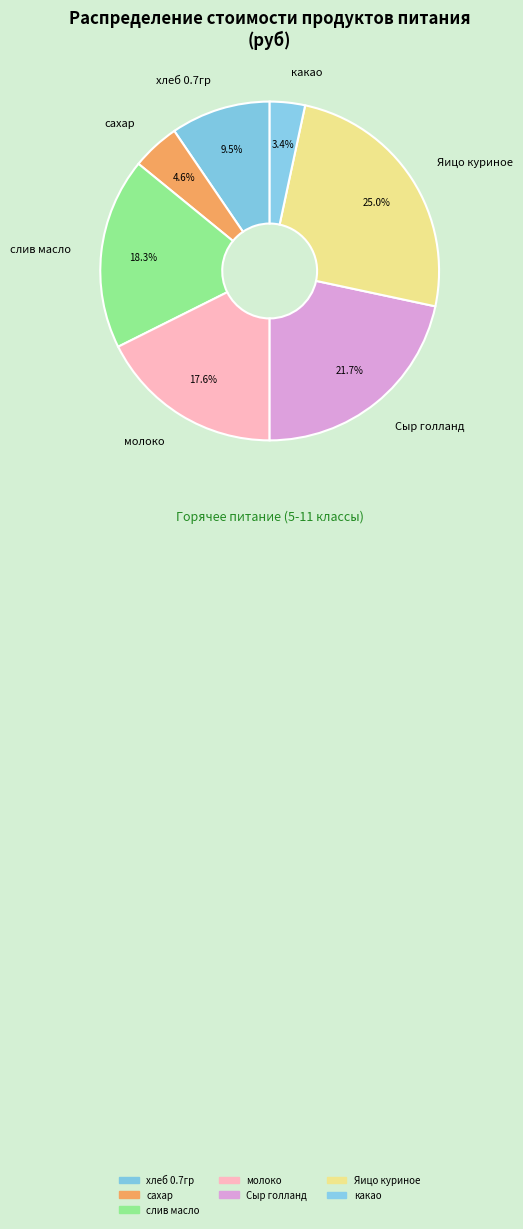

Count the number of slices in the pie.

7